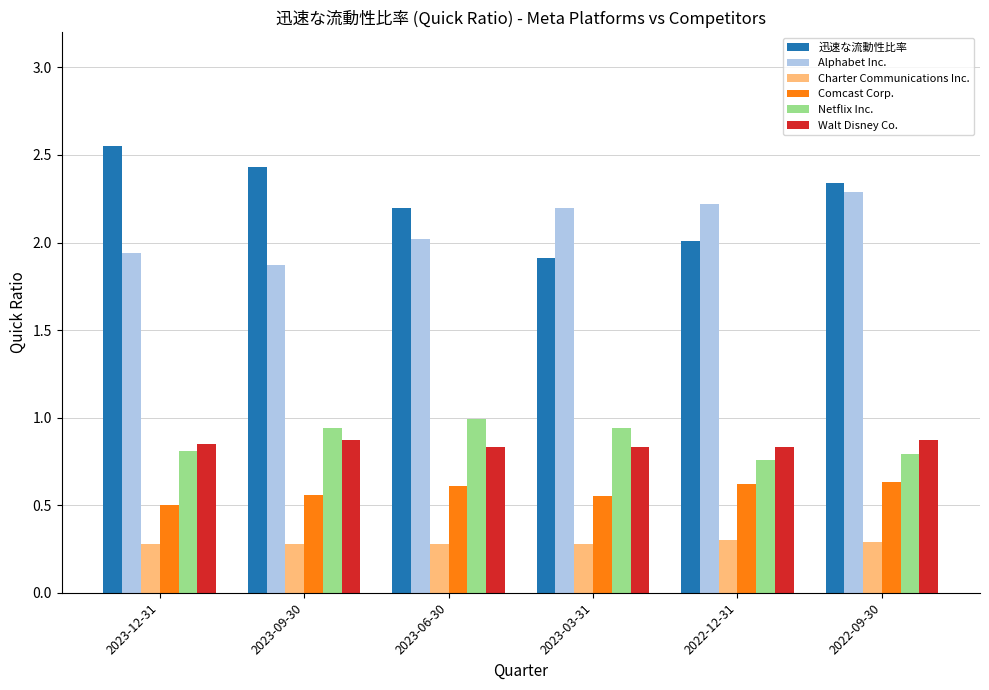

Which series has the widest spread of values?

迅速な流動性比率